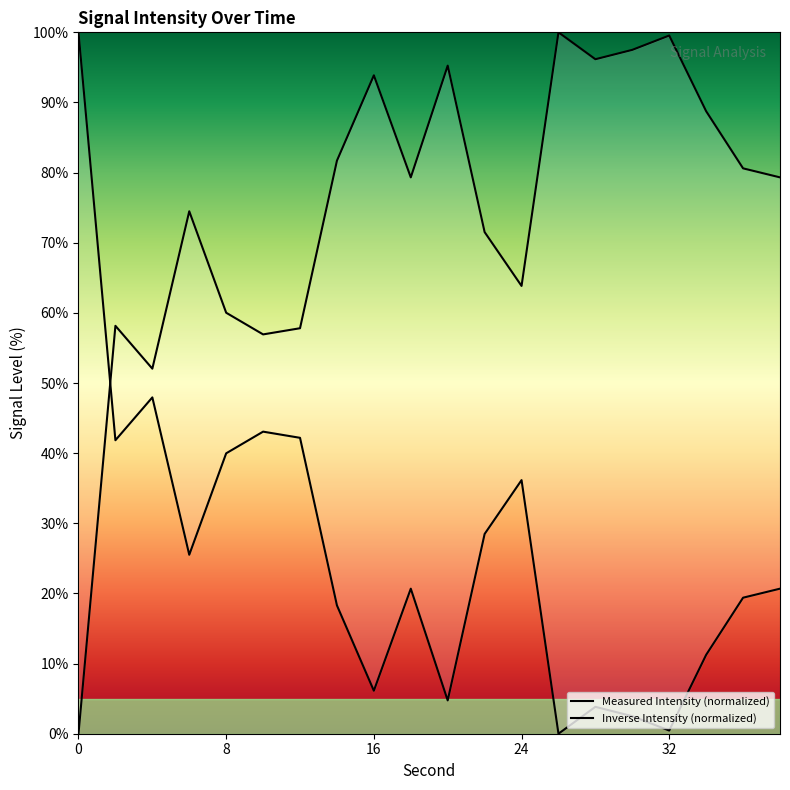

Reading left to right, transcribe all the data shown in this chart.

0=100.0	2=41.8	4=48.0	6=25.5	8=40.0	10=43.1	12=42.2	14=18.3	16=6.1	18=20.7	20=4.7	22=28.5	24=36.2	26=0.0	28=3.8	30=2.5	32=0.5	34=11.2	36=19.4	38=20.7